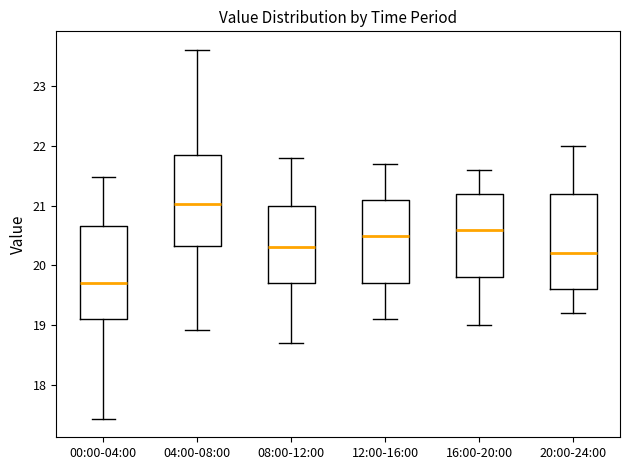

Which box's median line is the highest?

04:00-08:00